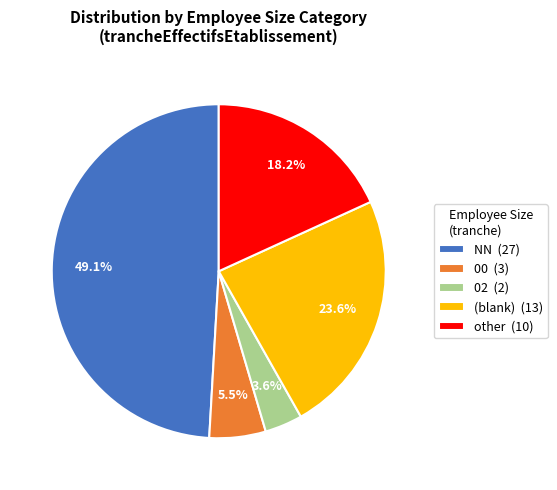

Which slice is the largest?

NN (27)